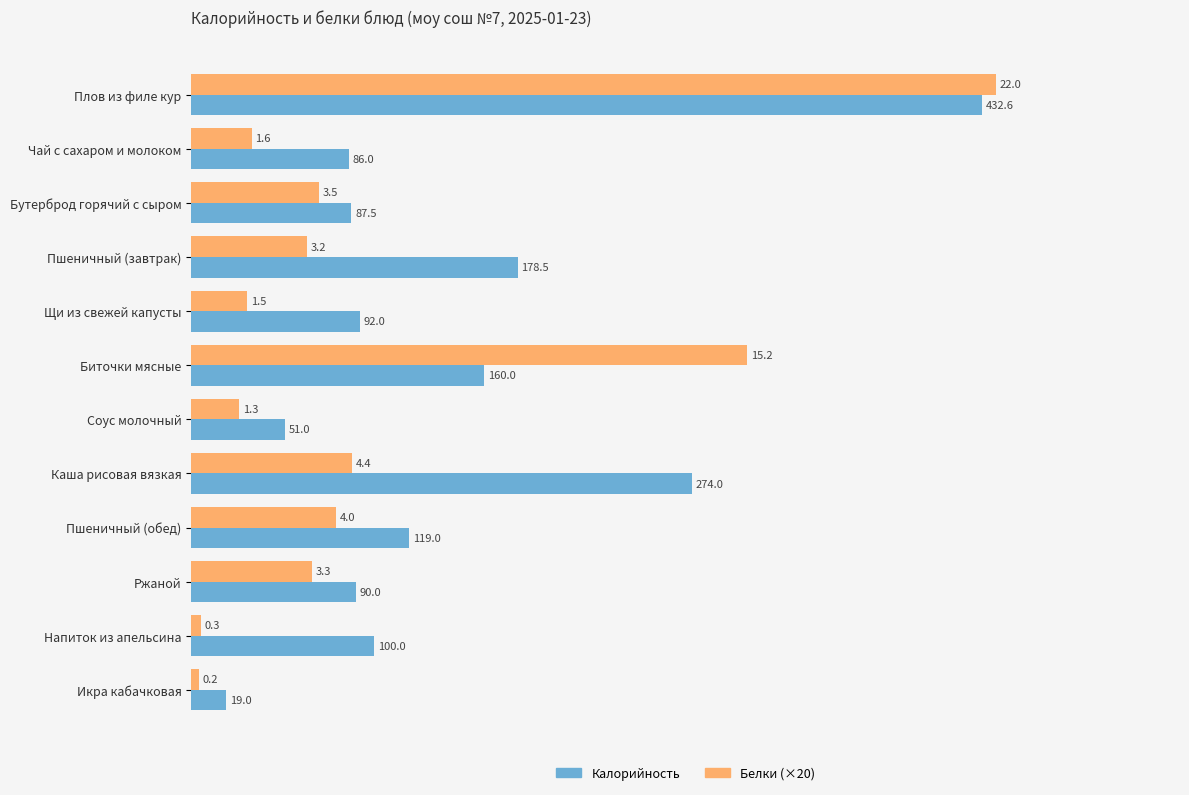

At which label is Белки (×20) closest to 222?

Биточки мясные